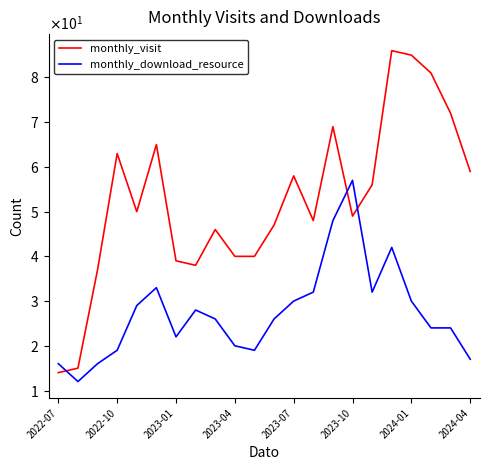

Reading left to right, transcribe all the data shown in this chart.

monthly_visit: 14	15	37	63	50	65	39	38	46	40	40	47	58	48	69	49	56	86	85	81	72	59
monthly_download_resource: 16	12	16	19	29	33	22	28	26	20	19	26	30	32	48	57	32	42	30	24	24	17